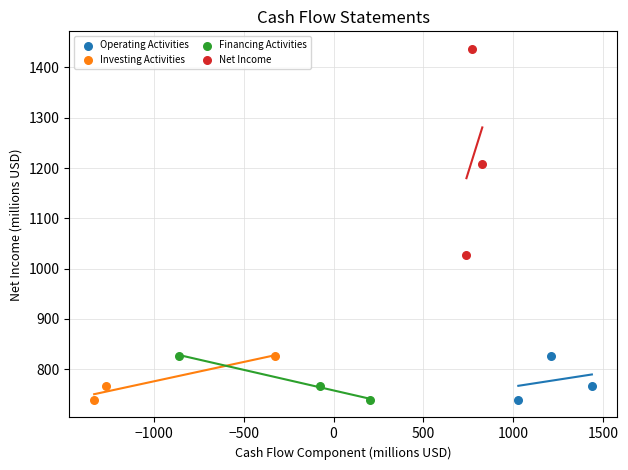

What are all the series names shown in the legend?

Operating Activities, Investing Activities, Financing Activities, Net Income